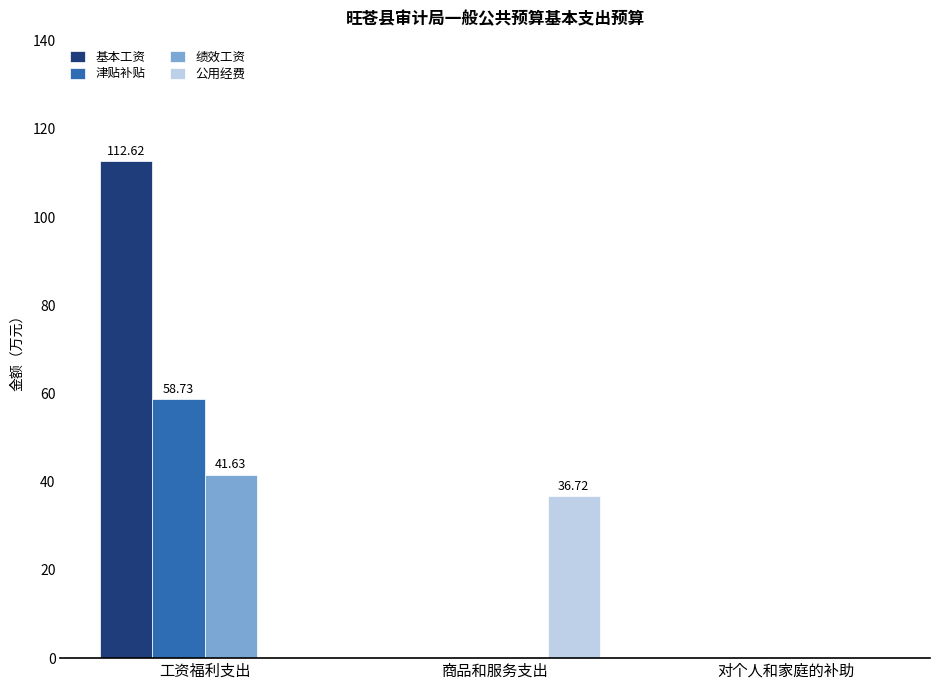

Count the number of data series in this chart.

4